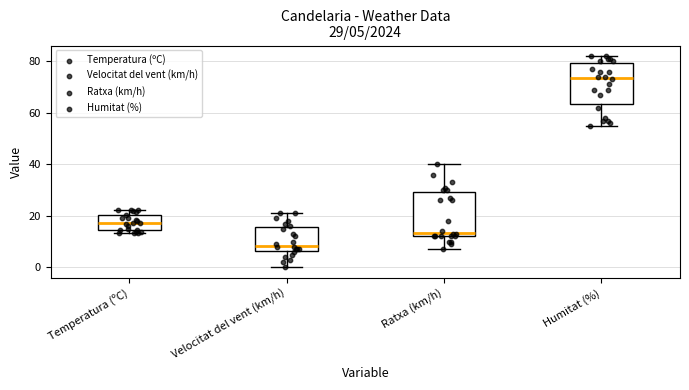

Which box has the highest median line?

Humitat (%)